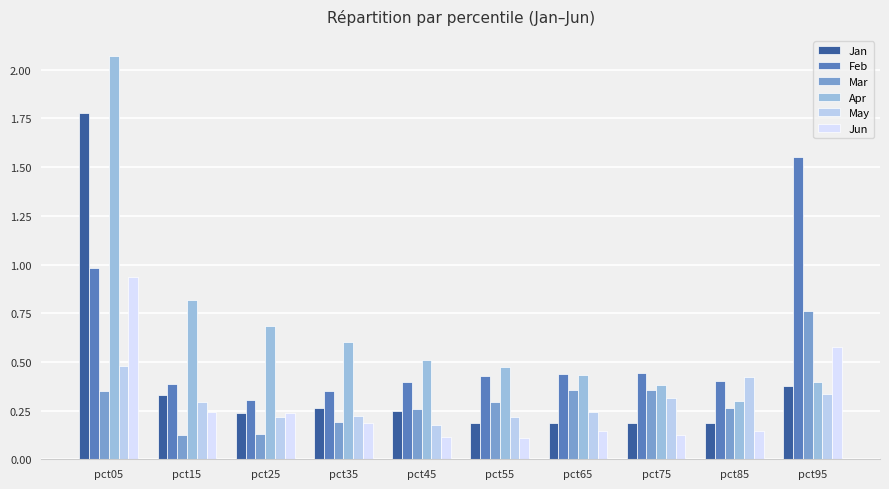

The value of May at pct35 is 0.3. True or false?

False